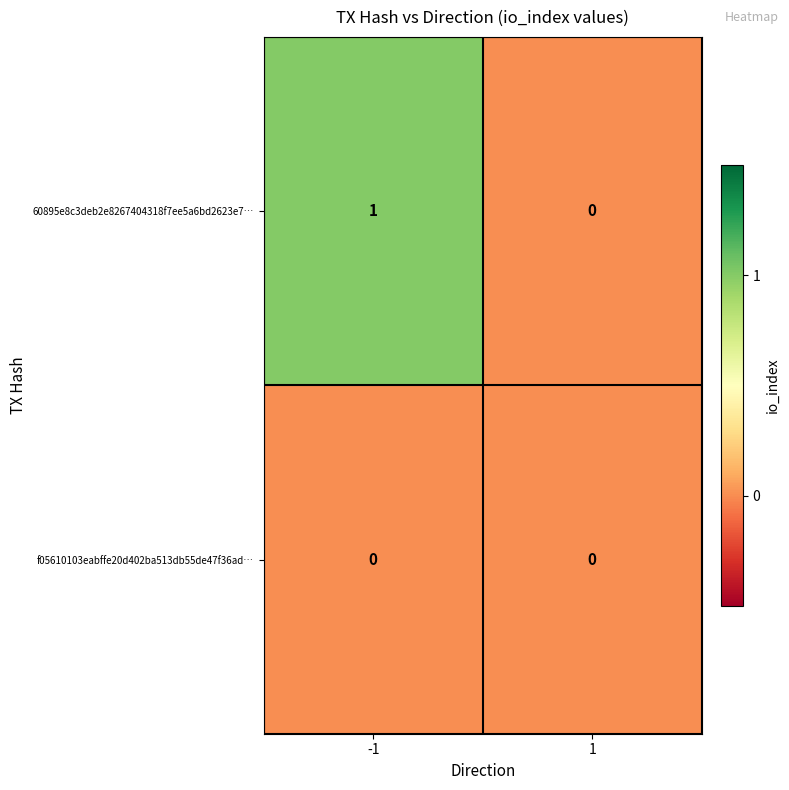

Rank the series by their maximum value, from lowest to highest.

f05610103eabffe20d402ba513db55de47f36ad…, 60895e8c3deb2e8267404318f7ee5a6bd2623e7…